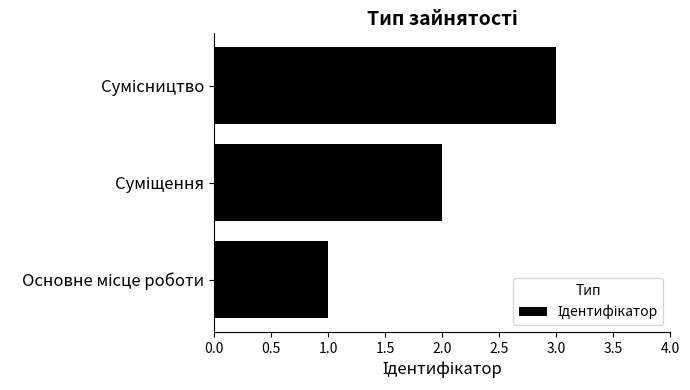

What is the sum of all values?

6